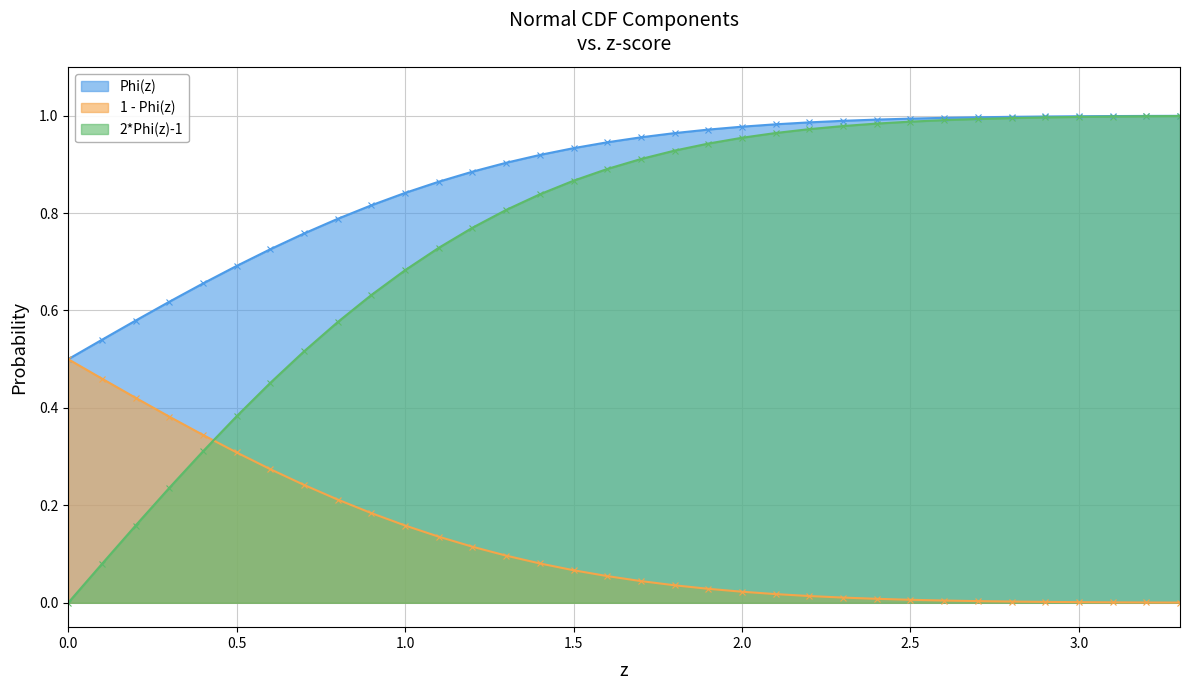

Which series has the widest spread of values?

2*Phi(z)-1